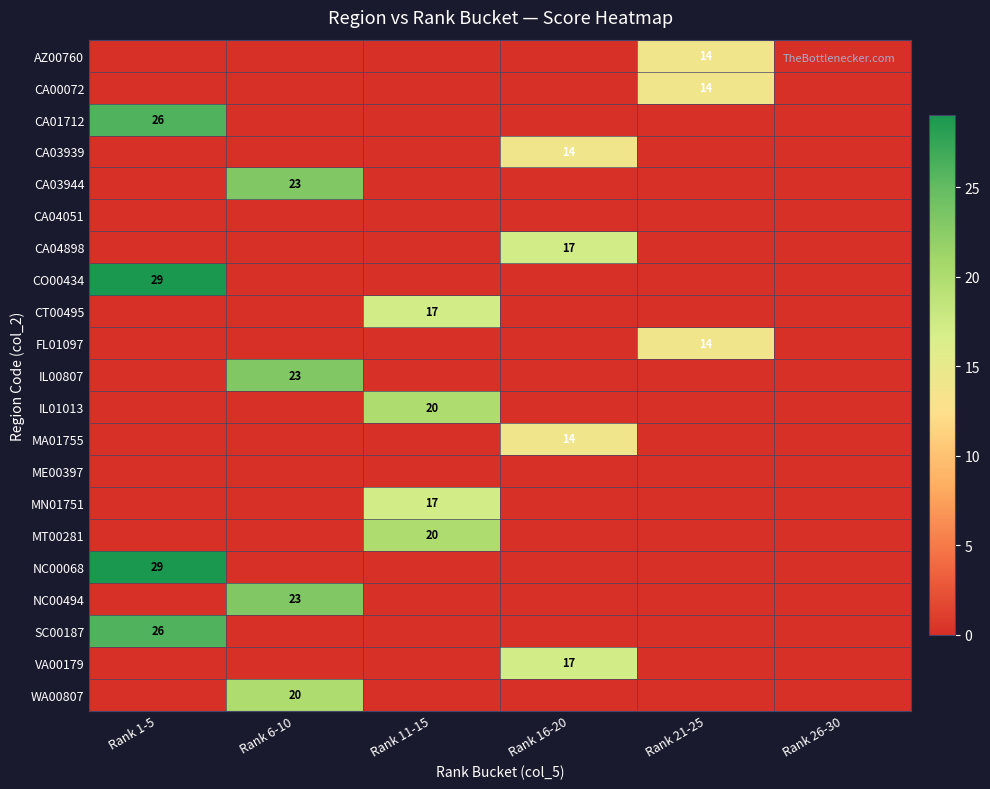

Is it true that WA00807 equals 31 at Rank 6-10?

False